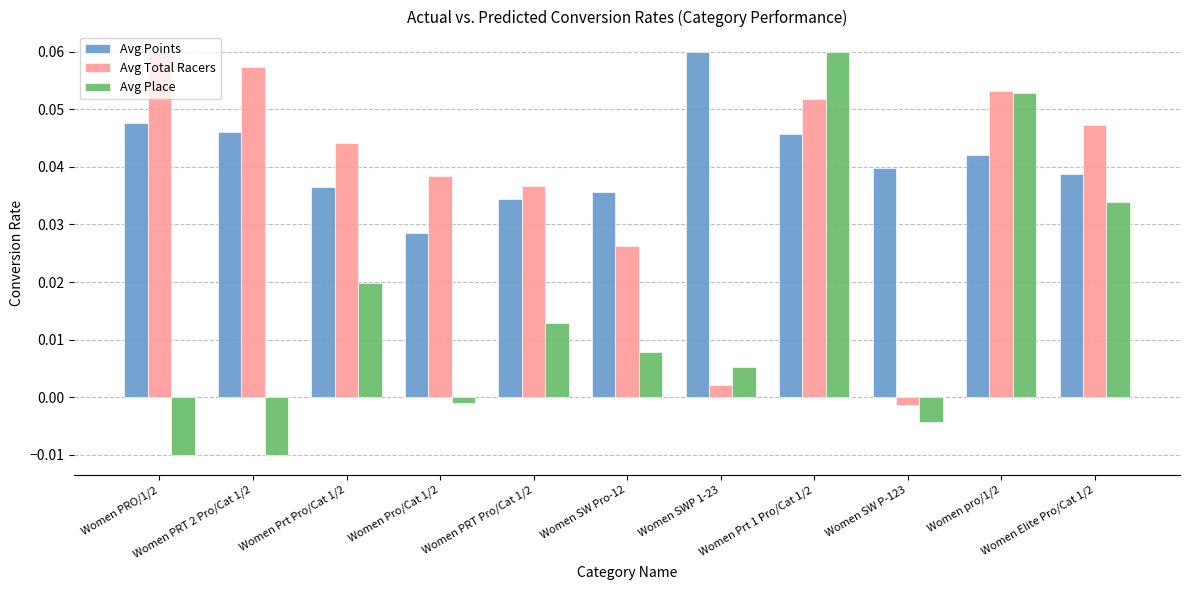

At which label does Avg Place reach its peak?

Women Prt 1 Pro/Cat 1/2